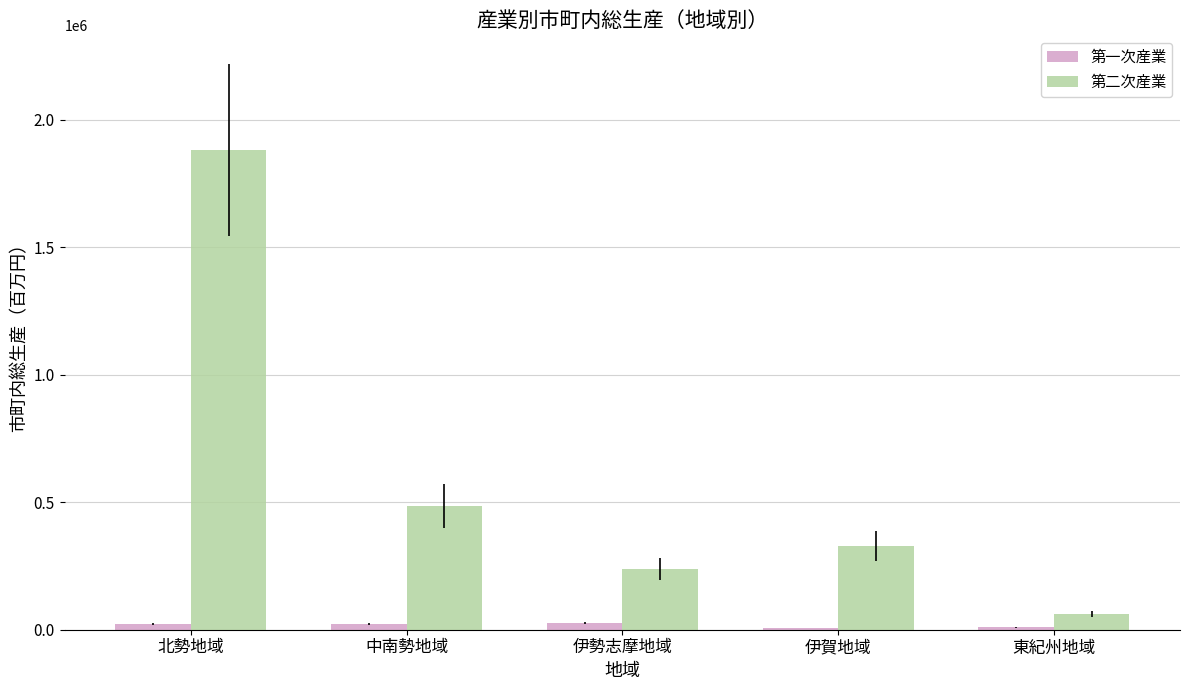

The value of 第二次産業 at 北勢地域 is 1881965. True or false?

True